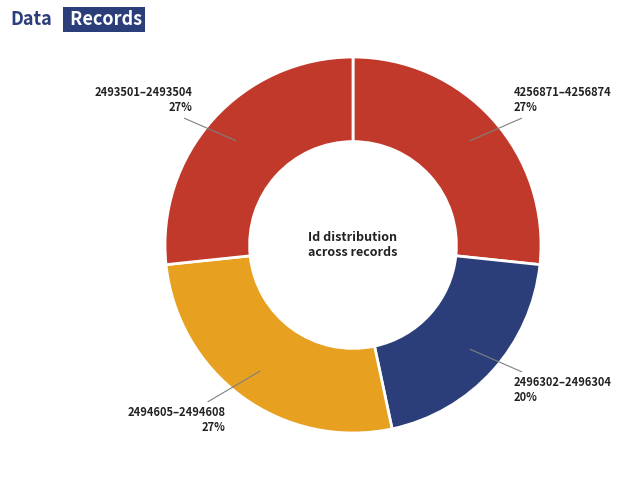

What is the smallest slice in the pie chart?

2496302–2496304